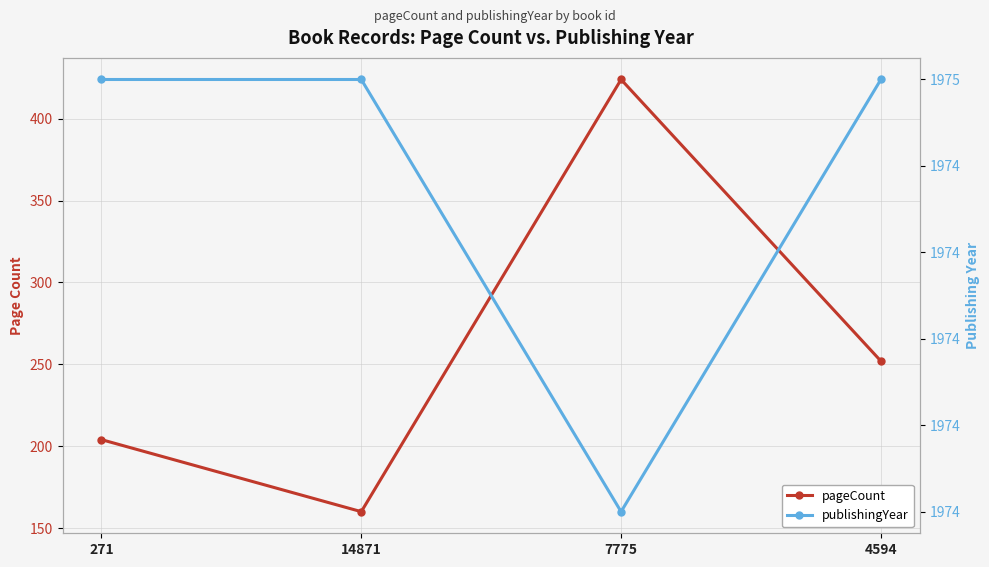

What is the spread (max minus min) of values at 4594?

1723